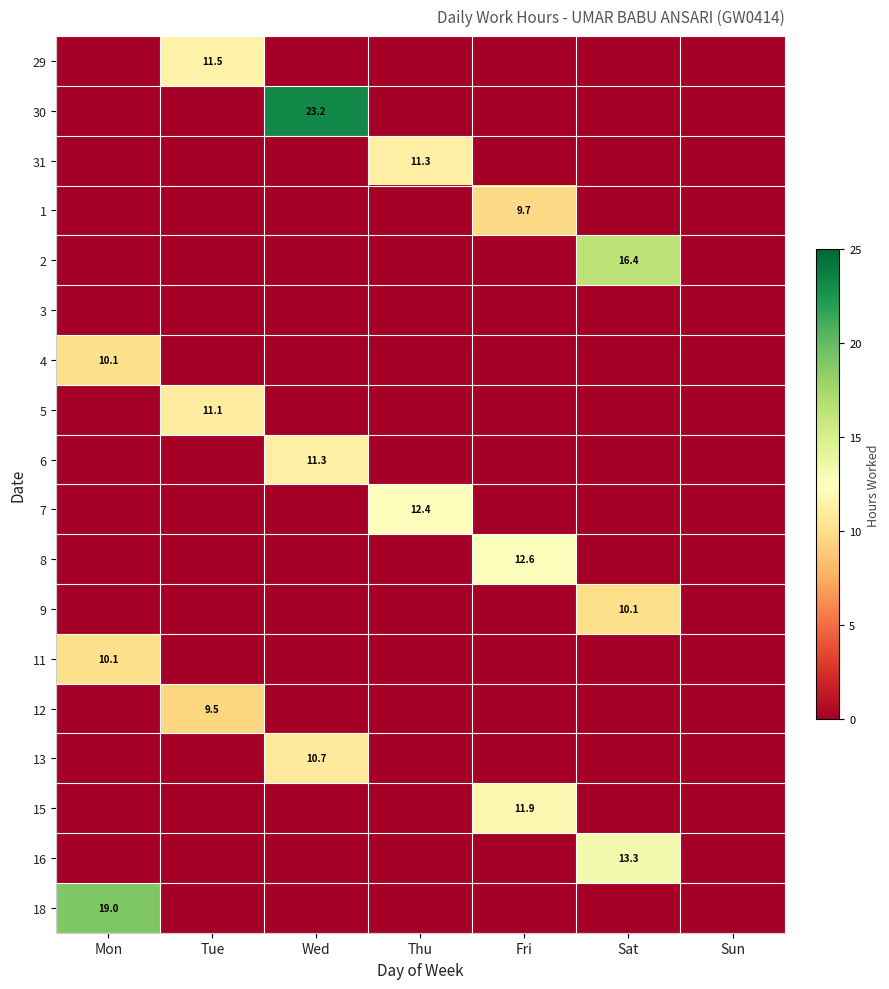

The 29 series shows 11.5 at Tue. True or false?

True